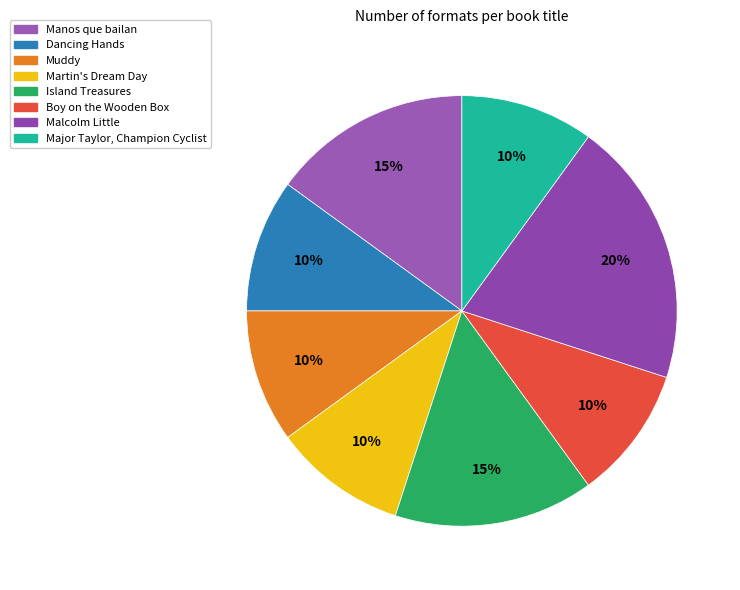

What percentage is the Dancing Hands slice, to the nearest percent?

10%